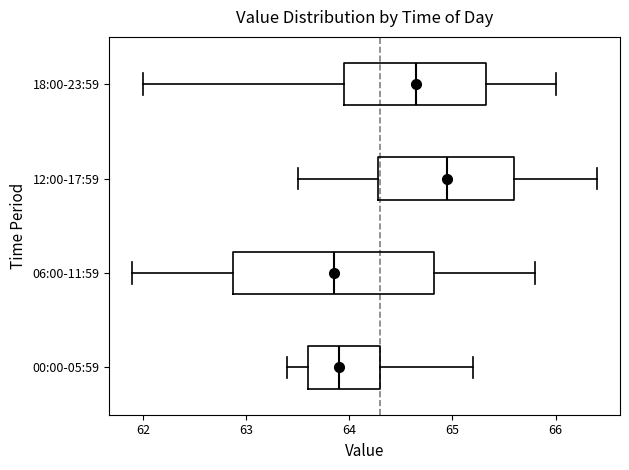

Where does the right whisker of the box for 06:00-11:59 end on the x-axis? The values are not printed on the chart, so give them approximately, as read against the axis.

65.8